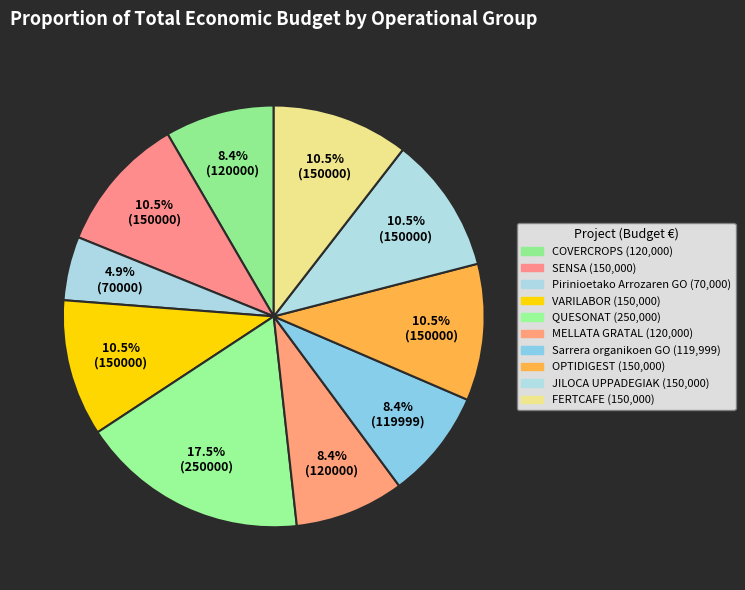

How many slices are in this pie chart?

10